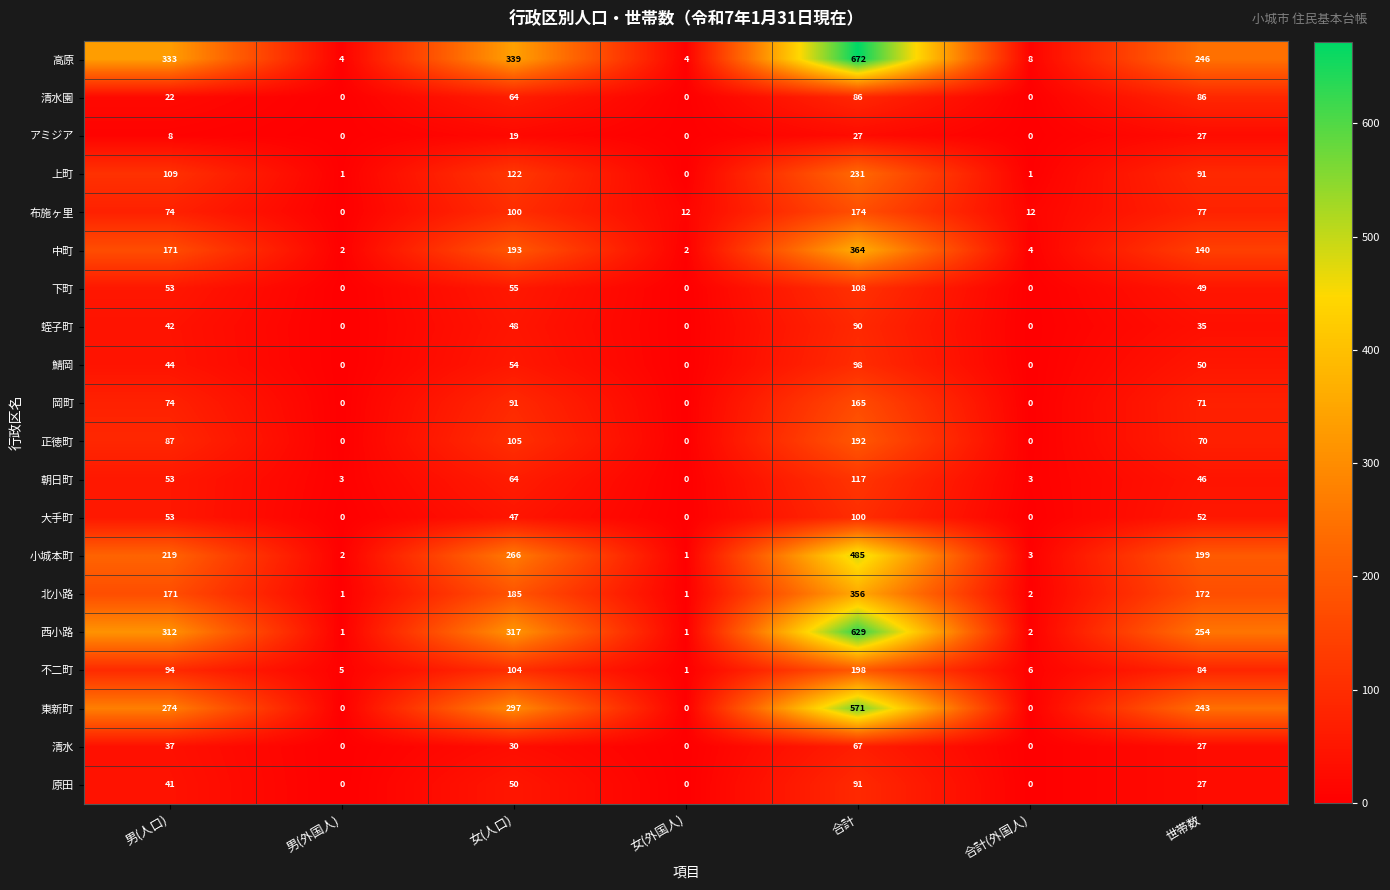

What is the sum of all アミジア values?

81